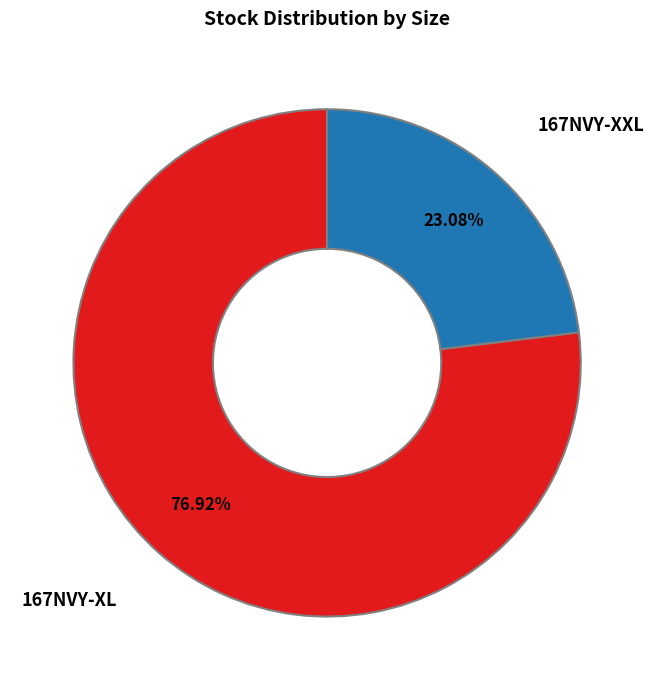

What is the majority slice?

167NVY-XL